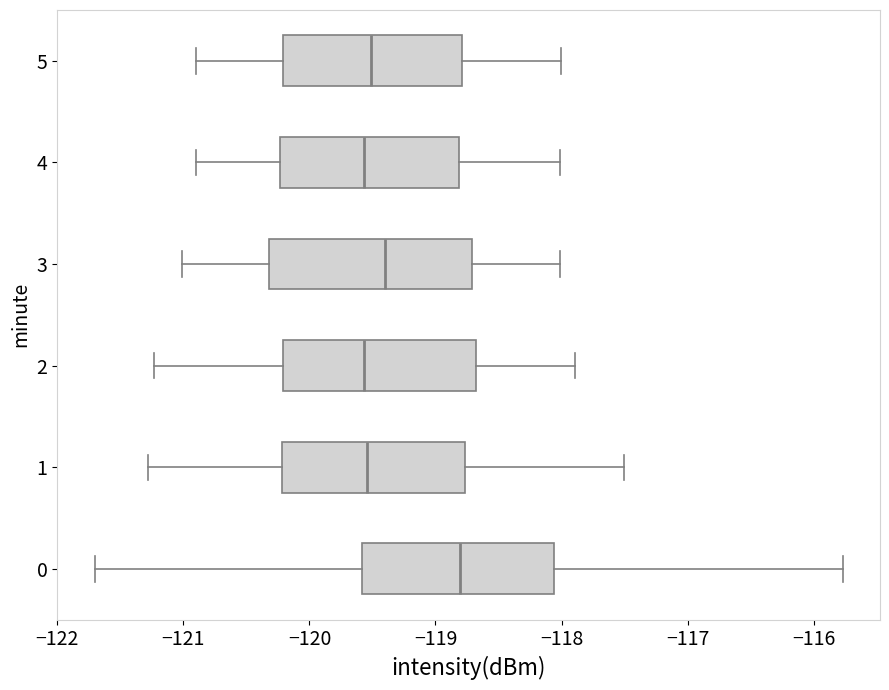

Where is the right edge of the box at y = 4 on the x-axis? The values are not printed on the chart, so give them approximately, as read against the axis.

-118.8